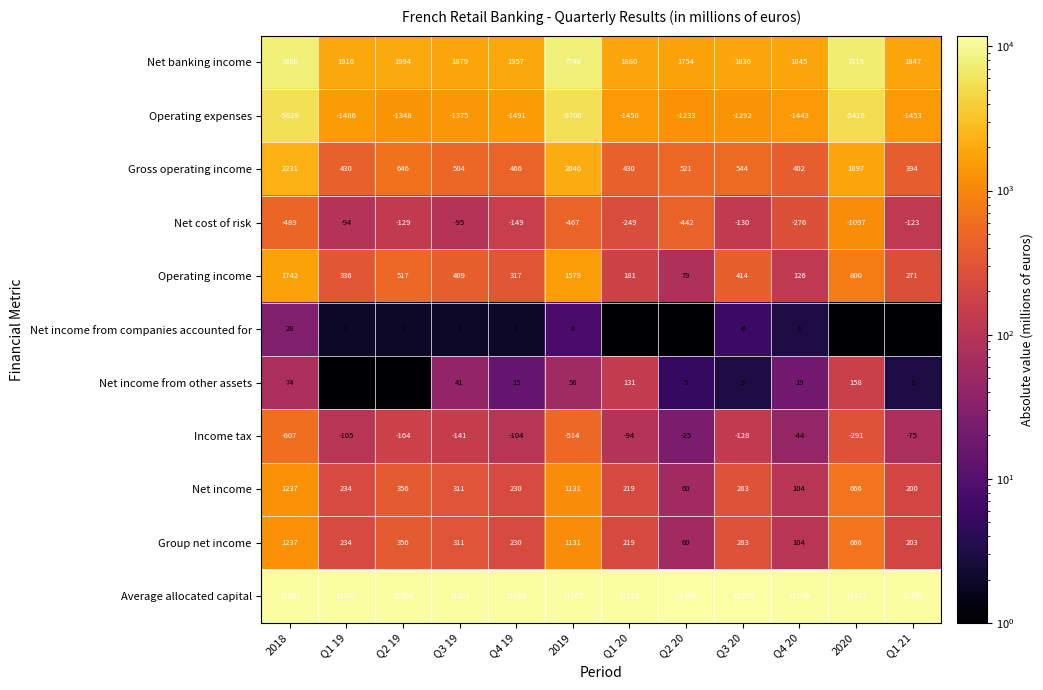

True or false: Net income from companies accounted for has a value of -3 at Q3 20.

False